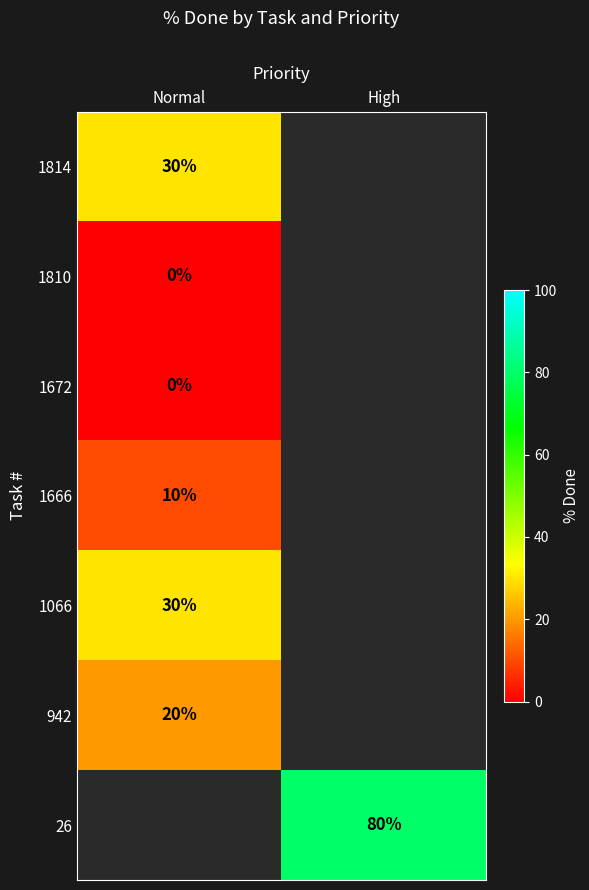

The value of 1066 at Normal is 52. True or false?

False